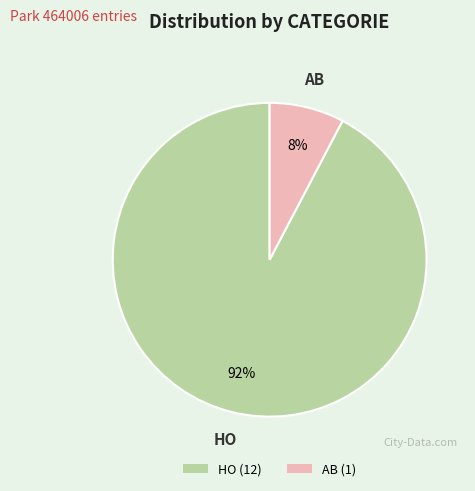

Rank the categories by value from lowest to highest.

AB, HO